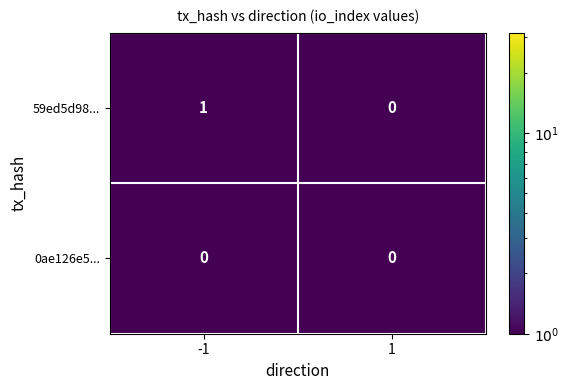

Which series changed the most between -1 and 1?

59ed5d98...